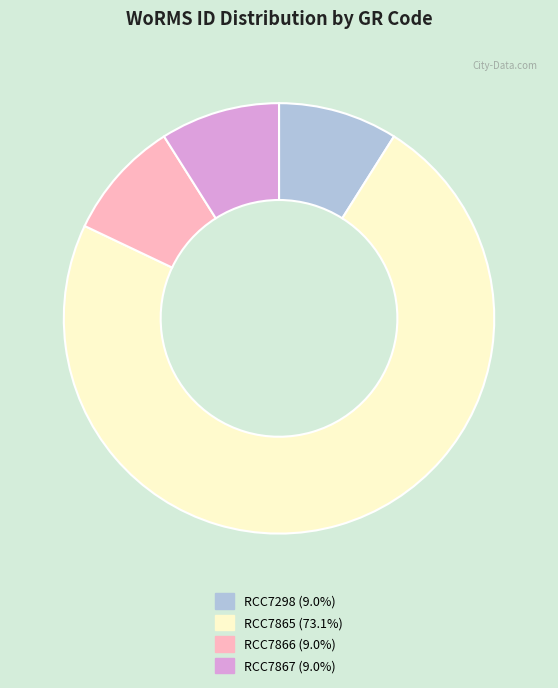

Which category accounts for the majority?

RCC7865